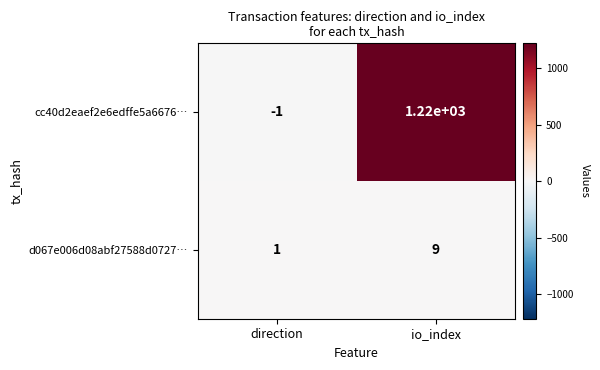

List the series in order of their peak value, lowest first.

d067e006d08abf27588d0727…, cc40d2eaef2e6edffe5a6676…